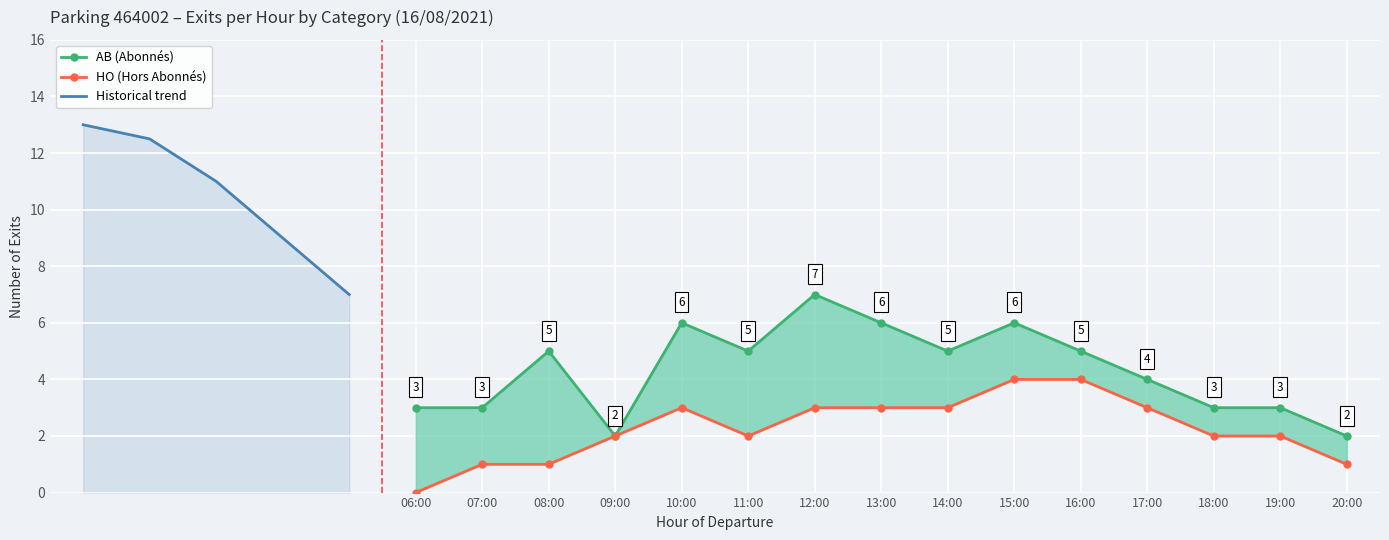

True or false: HO_count and AB_count intersect in this chart.

False